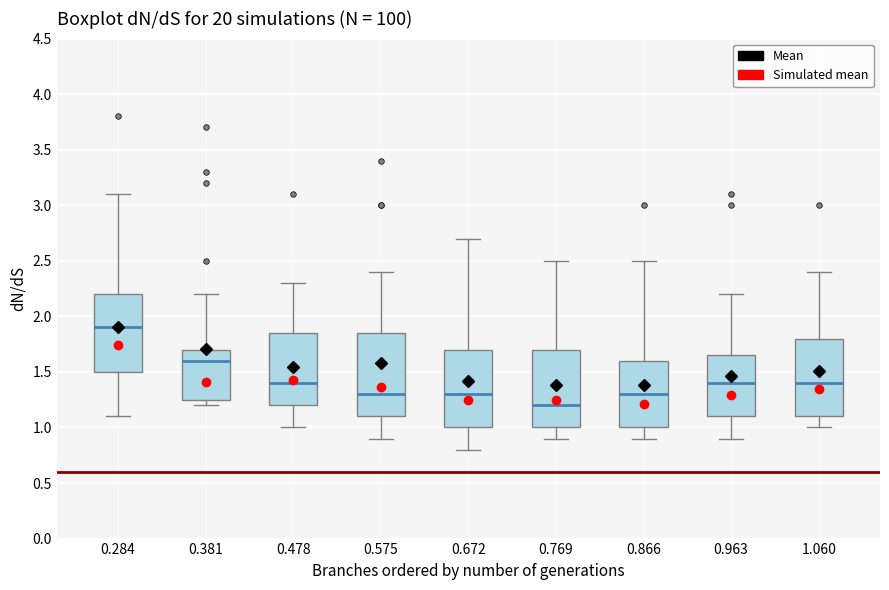

Reading left to right, transcribe this box plot: for each box, give where its median line is, the range the box spans, and where its two whiskers end, as read against the y-axis. The values are not printed on the chart, so give them approximately, as read against the axis.

0.284: median 1.90, box 1.50 to 2.20, whiskers 1.10 to 3.10
0.381: median 1.60, box 1.25 to 1.70, whiskers 1.20 to 2.20
0.478: median 1.40, box 1.20 to 1.85, whiskers 1.00 to 2.30
0.575: median 1.30, box 1.10 to 1.85, whiskers 0.90 to 2.40
0.672: median 1.30, box 1.00 to 1.70, whiskers 0.80 to 2.70
0.769: median 1.20, box 1.00 to 1.70, whiskers 0.90 to 2.50
0.866: median 1.30, box 1.00 to 1.60, whiskers 0.90 to 2.50
0.963: median 1.40, box 1.10 to 1.65, whiskers 0.90 to 2.20
1.060: median 1.40, box 1.10 to 1.80, whiskers 1.00 to 2.40